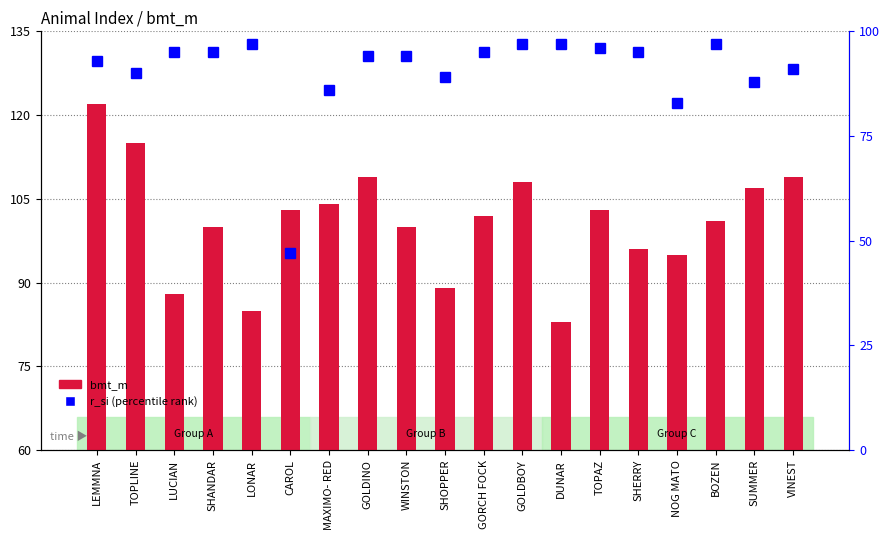

Where is bmt_m nearest to the value 102?

GORCH FOCK